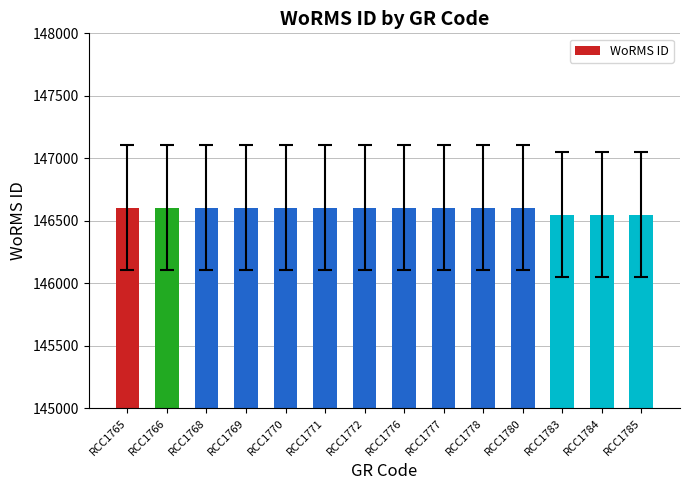

What is the smallest value displayed?

146548